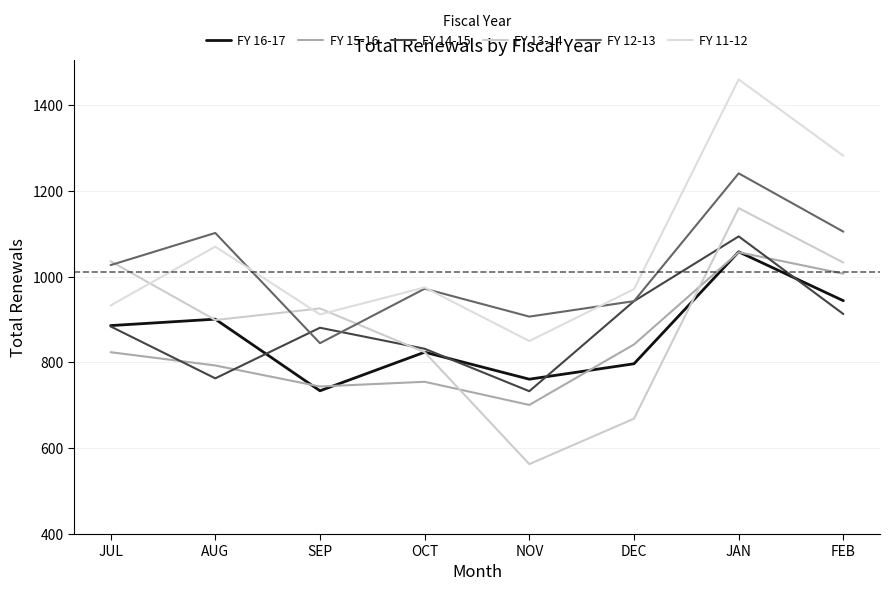

What is the lowest value of the FY 13-14 series?

563